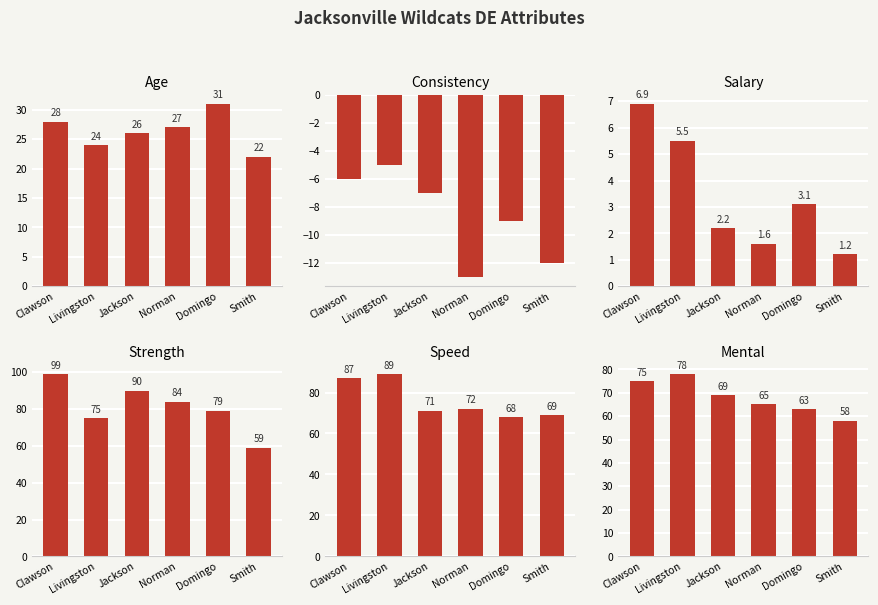

What is the approximate value of mental at Clawson?

75.0